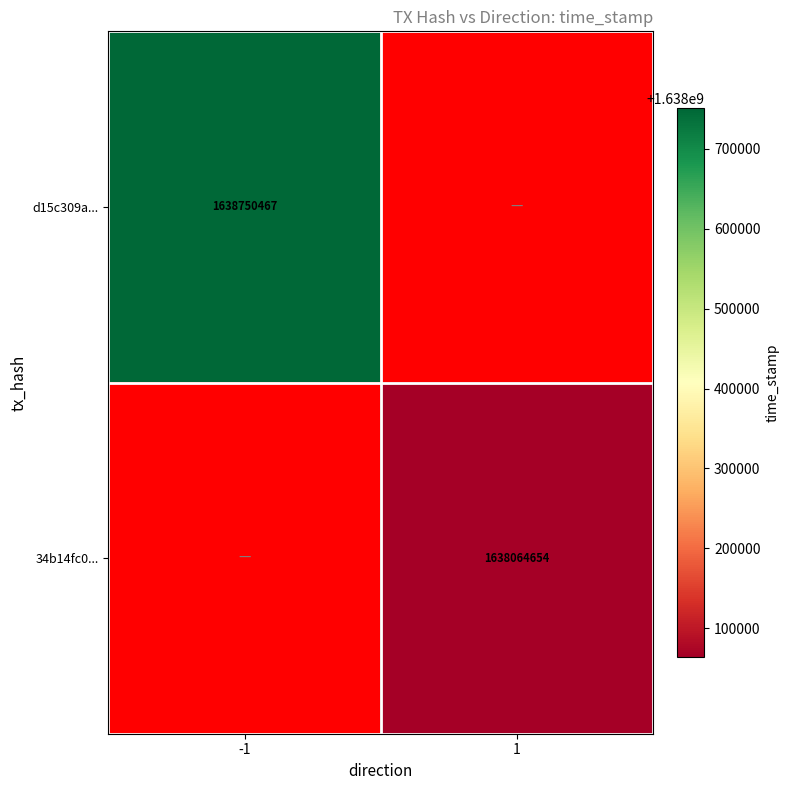

Which has a higher value, 1 or -1?

-1